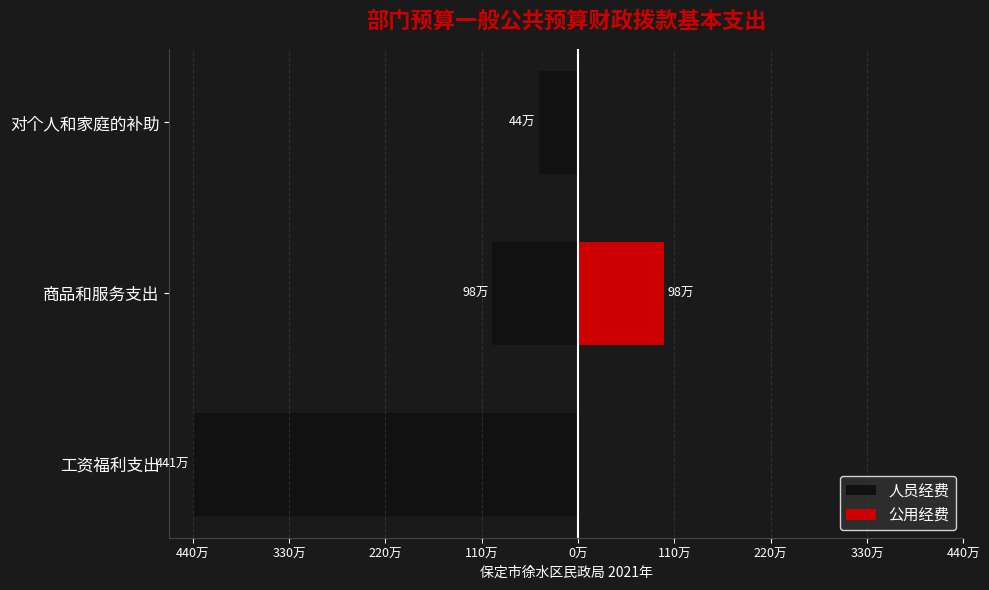

What is the label of the 3rd bar from the right?

工资福利支出